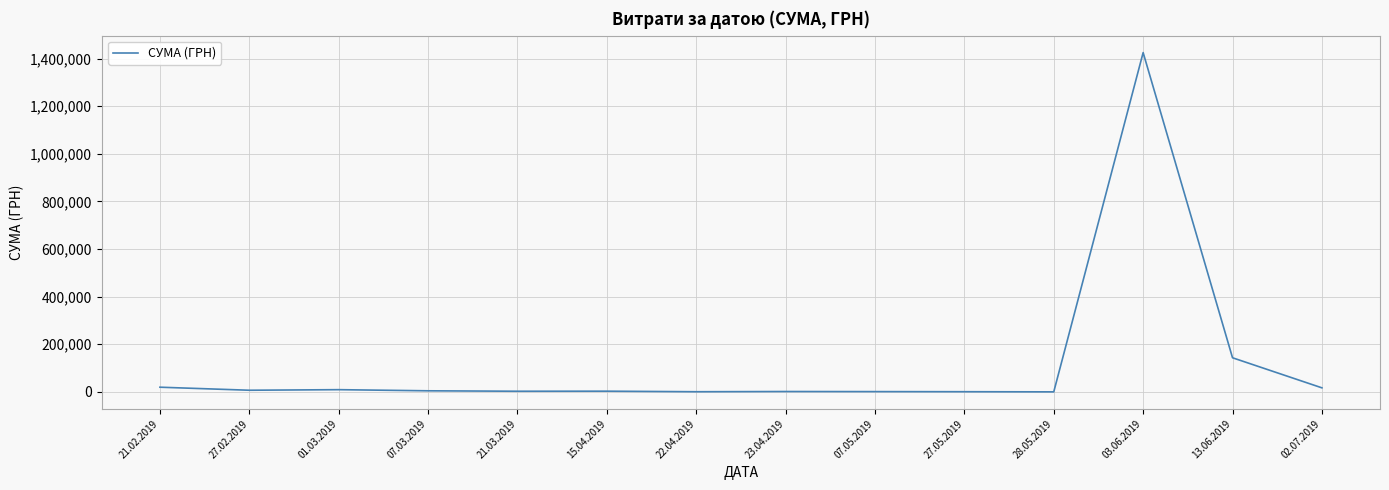

Where does the data first go above 4581?

21.02.2019